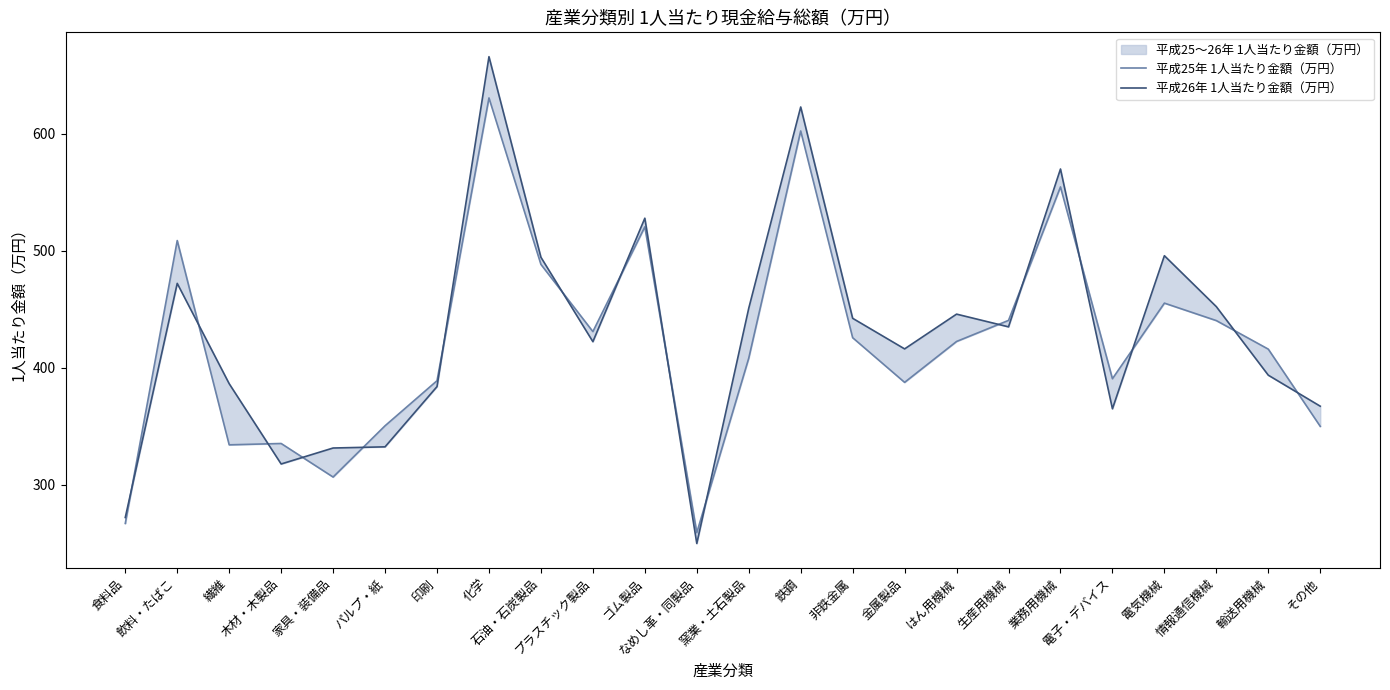

At which category is the sum across all series the highest?

化学